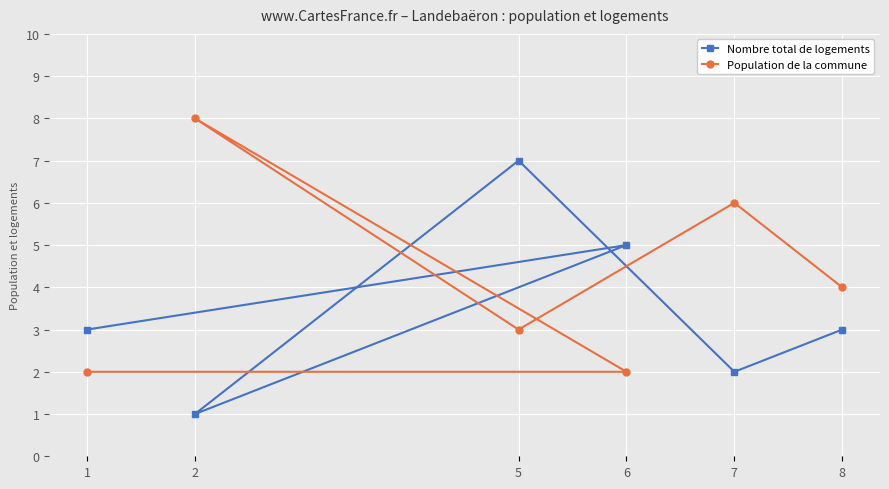

What is the spread (max minus min) of values at 6?

3